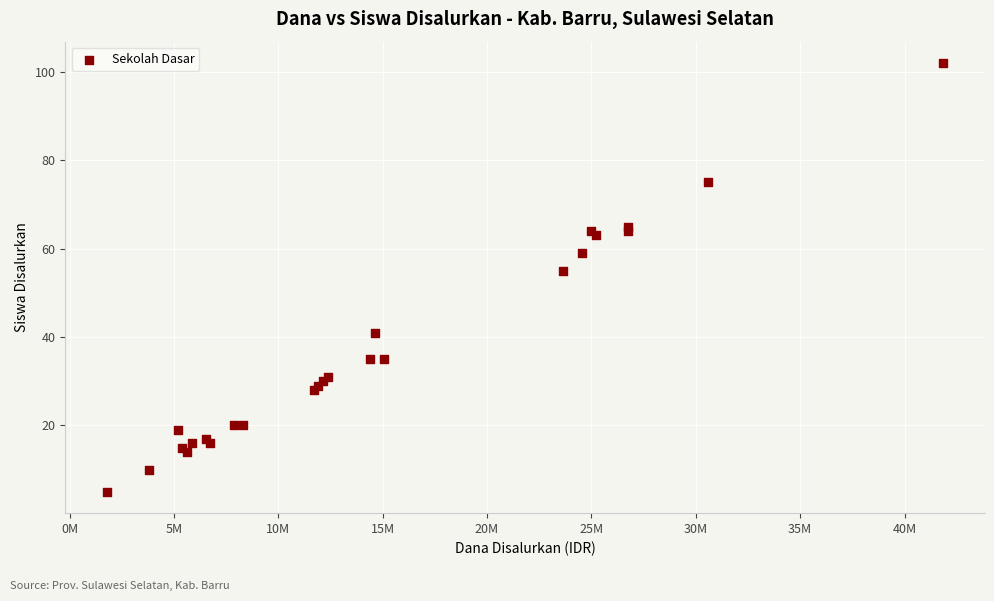

What Y value in the scatter plot is closest to 53?

55